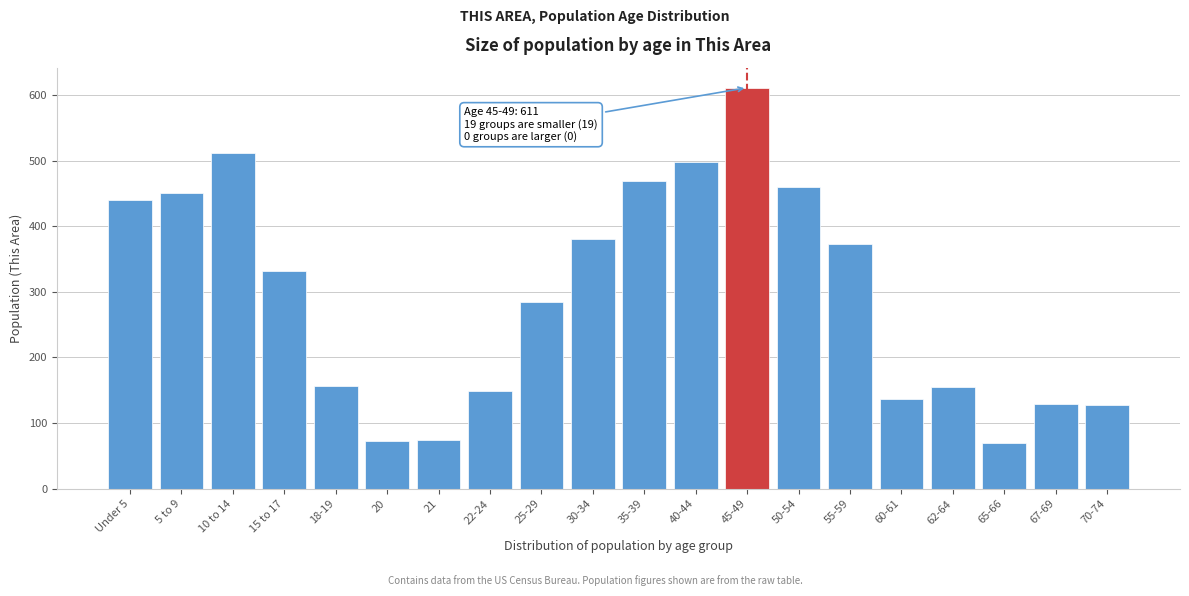

What is the difference between the maximum and second lowest values?

538